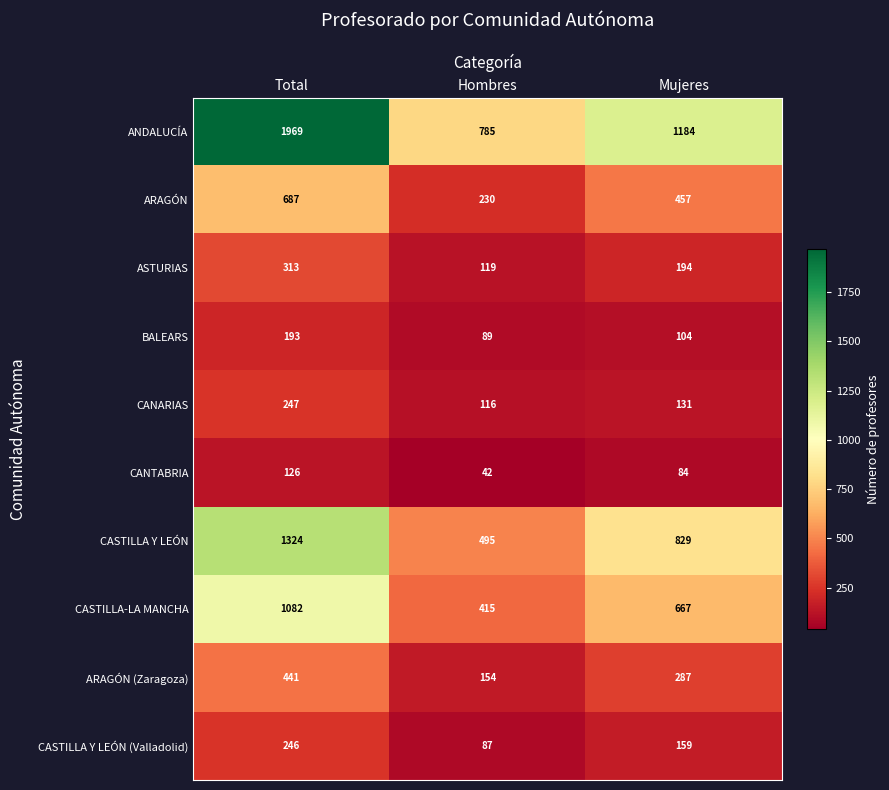

List the series in order of their peak value, highest first.

ANDALUCÍA, CASTILLA Y LEÓN, CASTILLA-LA MANCHA, ARAGÓN, ARAGÓN (Zaragoza), ASTURIAS, CANARIAS, CASTILLA Y LEÓN (Valladolid), BALEARS, CANTABRIA